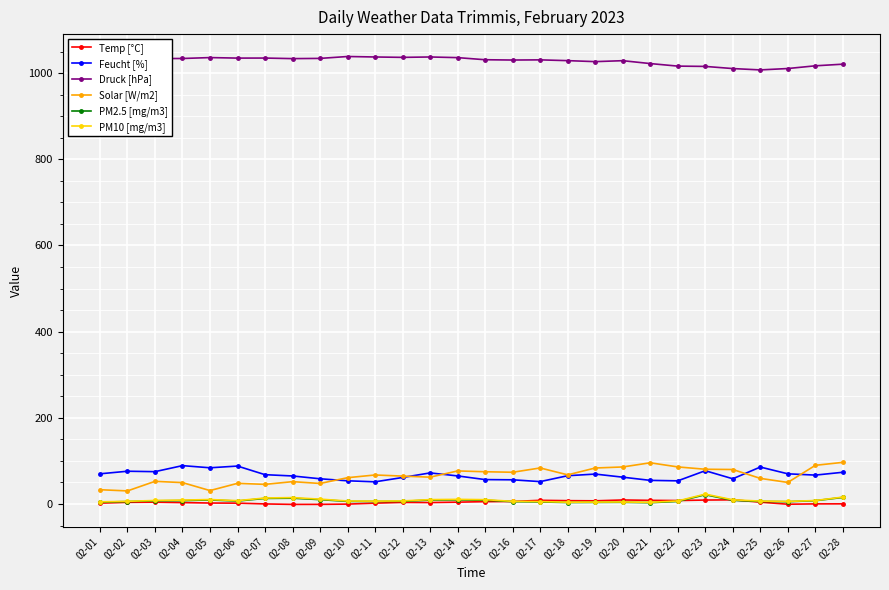

True or false: Druck [hPa] and Feucht [%] intersect in this chart.

False